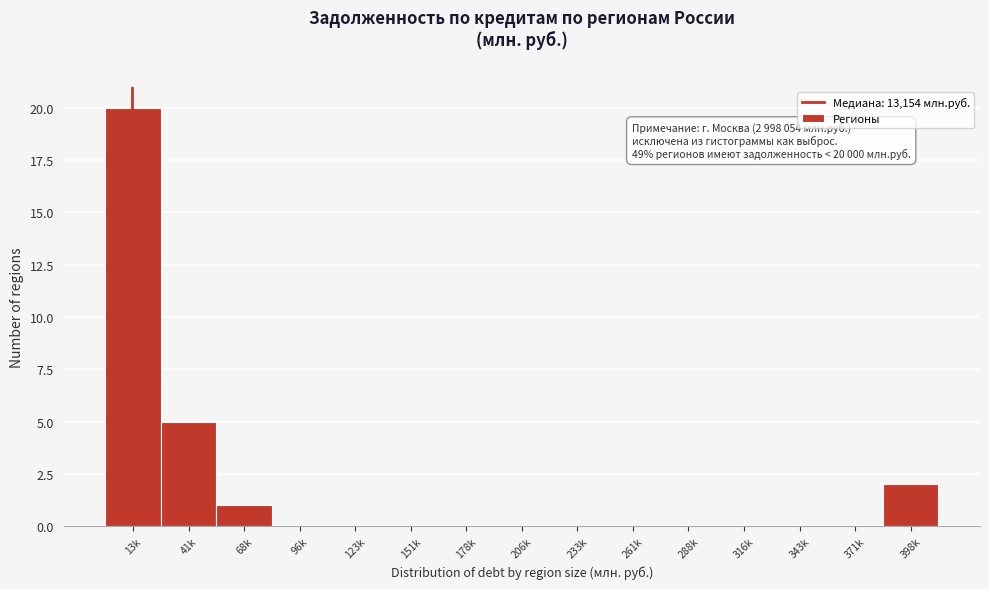

Reading left to right, extract all data points from this chart.

13k=20	41k=5	68k=1	96k=0	123k=0	151k=0	178k=0	206k=0	233k=0	261k=0	288k=0	316k=0	343k=0	371k=0	398k=2